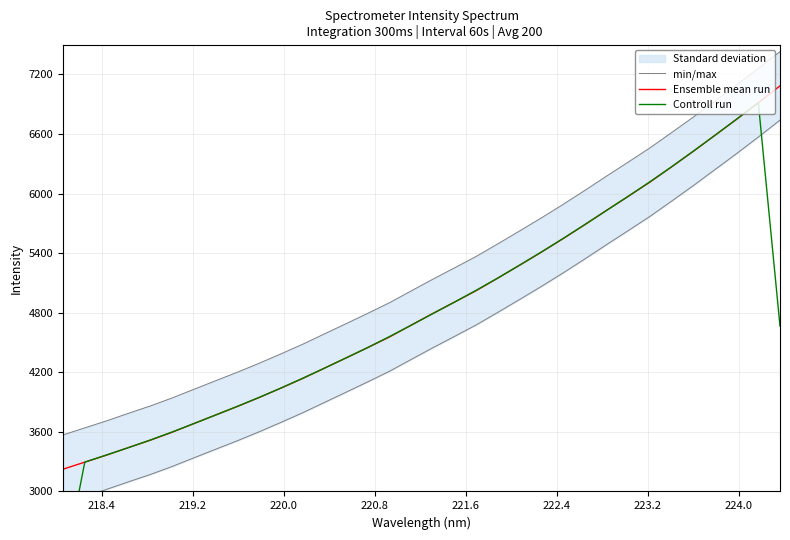

How many lines are shown in the chart?

3